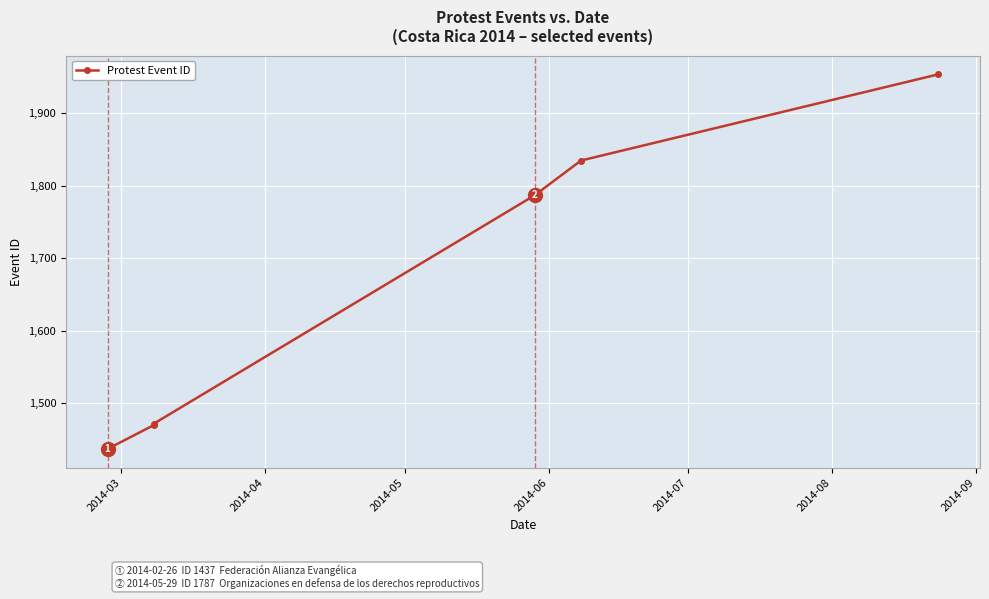

What is the sum of all values?

9955